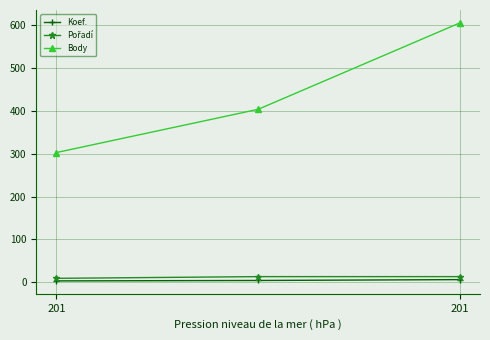

Which series has the widest spread of values?

Body